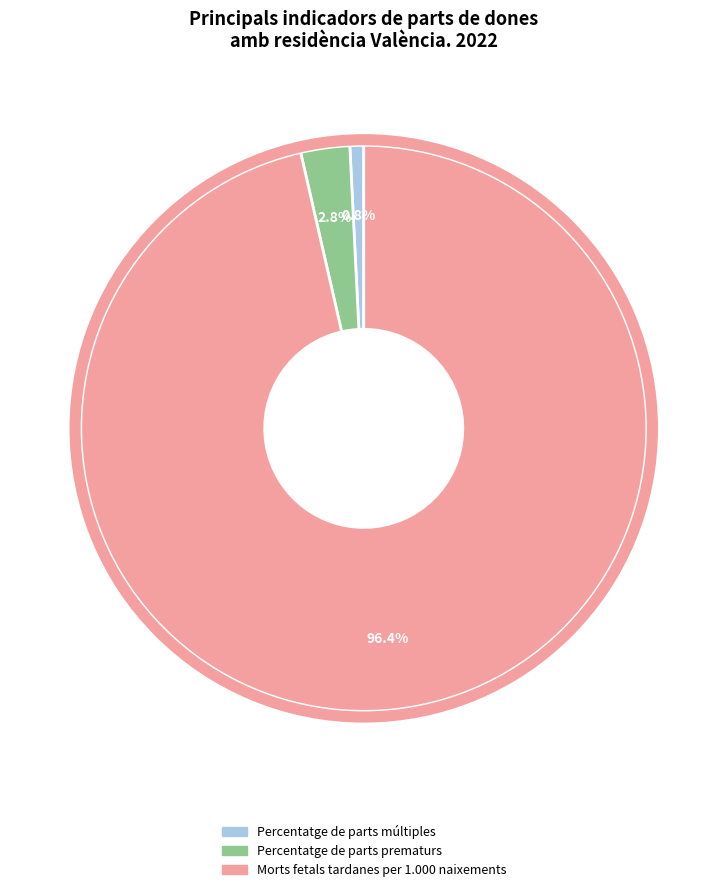

What percentage do Percentatge de parts múltiples and Morts fetals tardanes per 1.000 naixements together represent?

97.2%